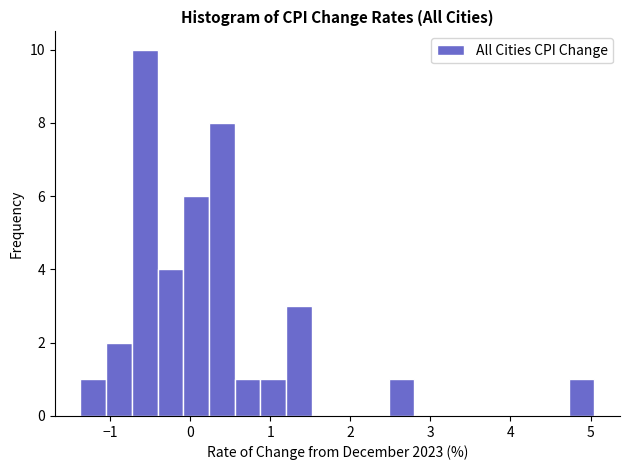

Read against the x-axis, roughly where is the centre of the tallest bar?

-0.6